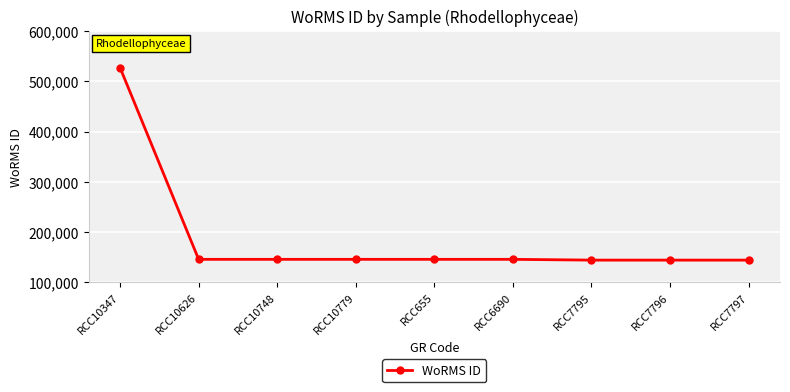

What is the difference between the maximum and second lowest values?

382713